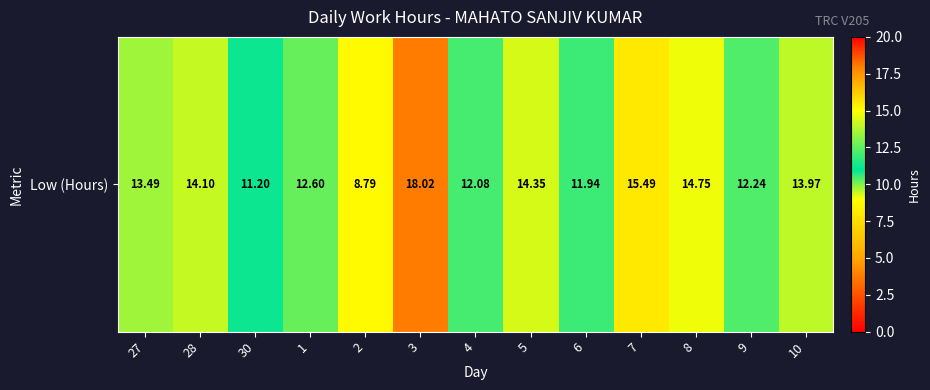

Rank the categories by value from lowest to highest.

2, 30, 6, 4, 9, 1, 27, 10, 28, 5, 8, 7, 3